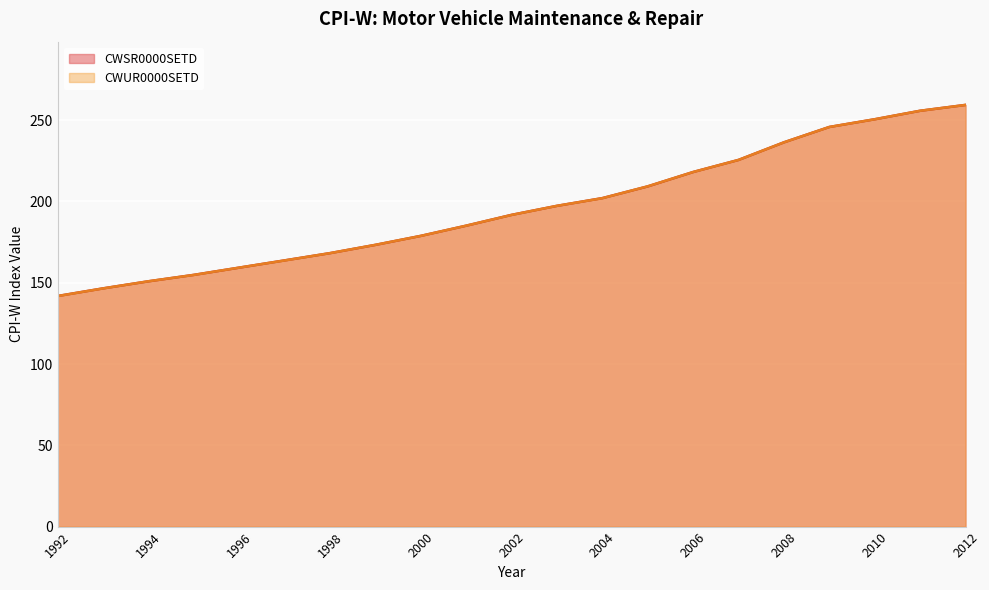

True or false: CWUR0000SETD and CWSR0000SETD intersect in this chart.

True